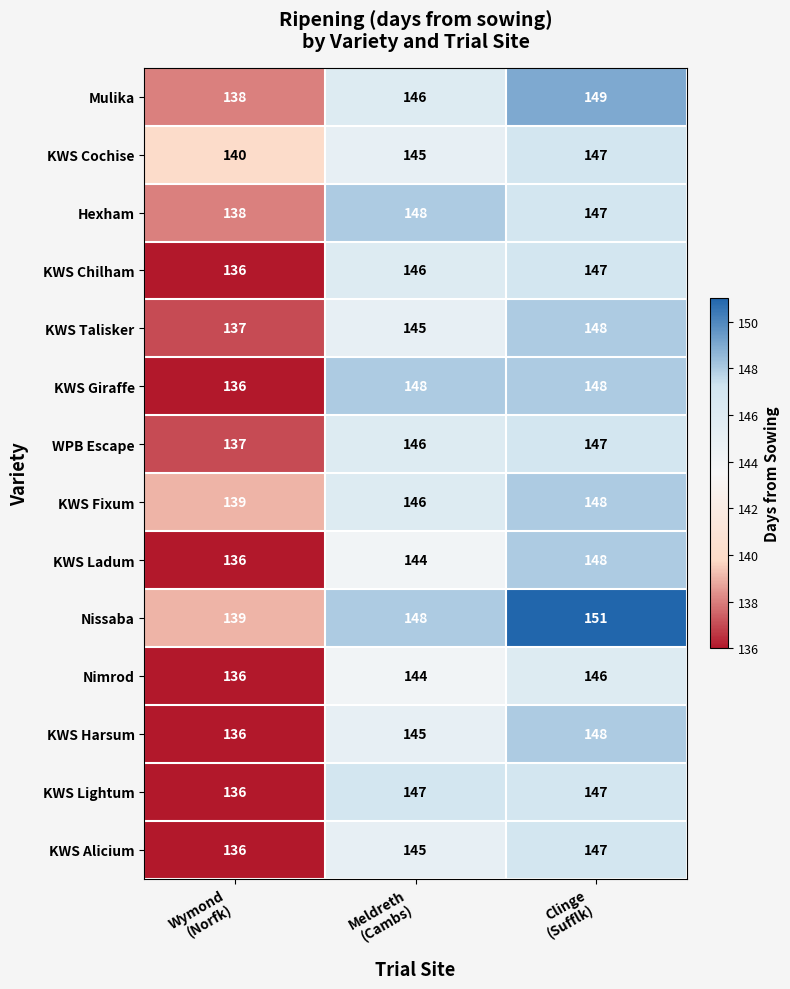

What is the smallest value displayed?

136